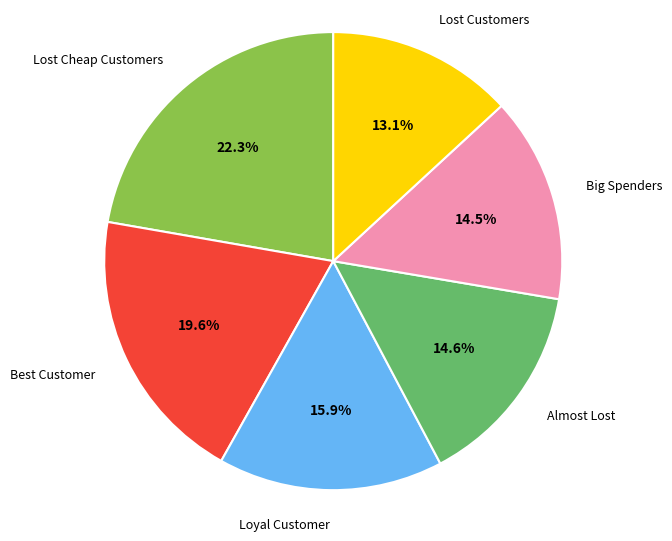

To the nearest percent, what is the average slice percentage?

17%